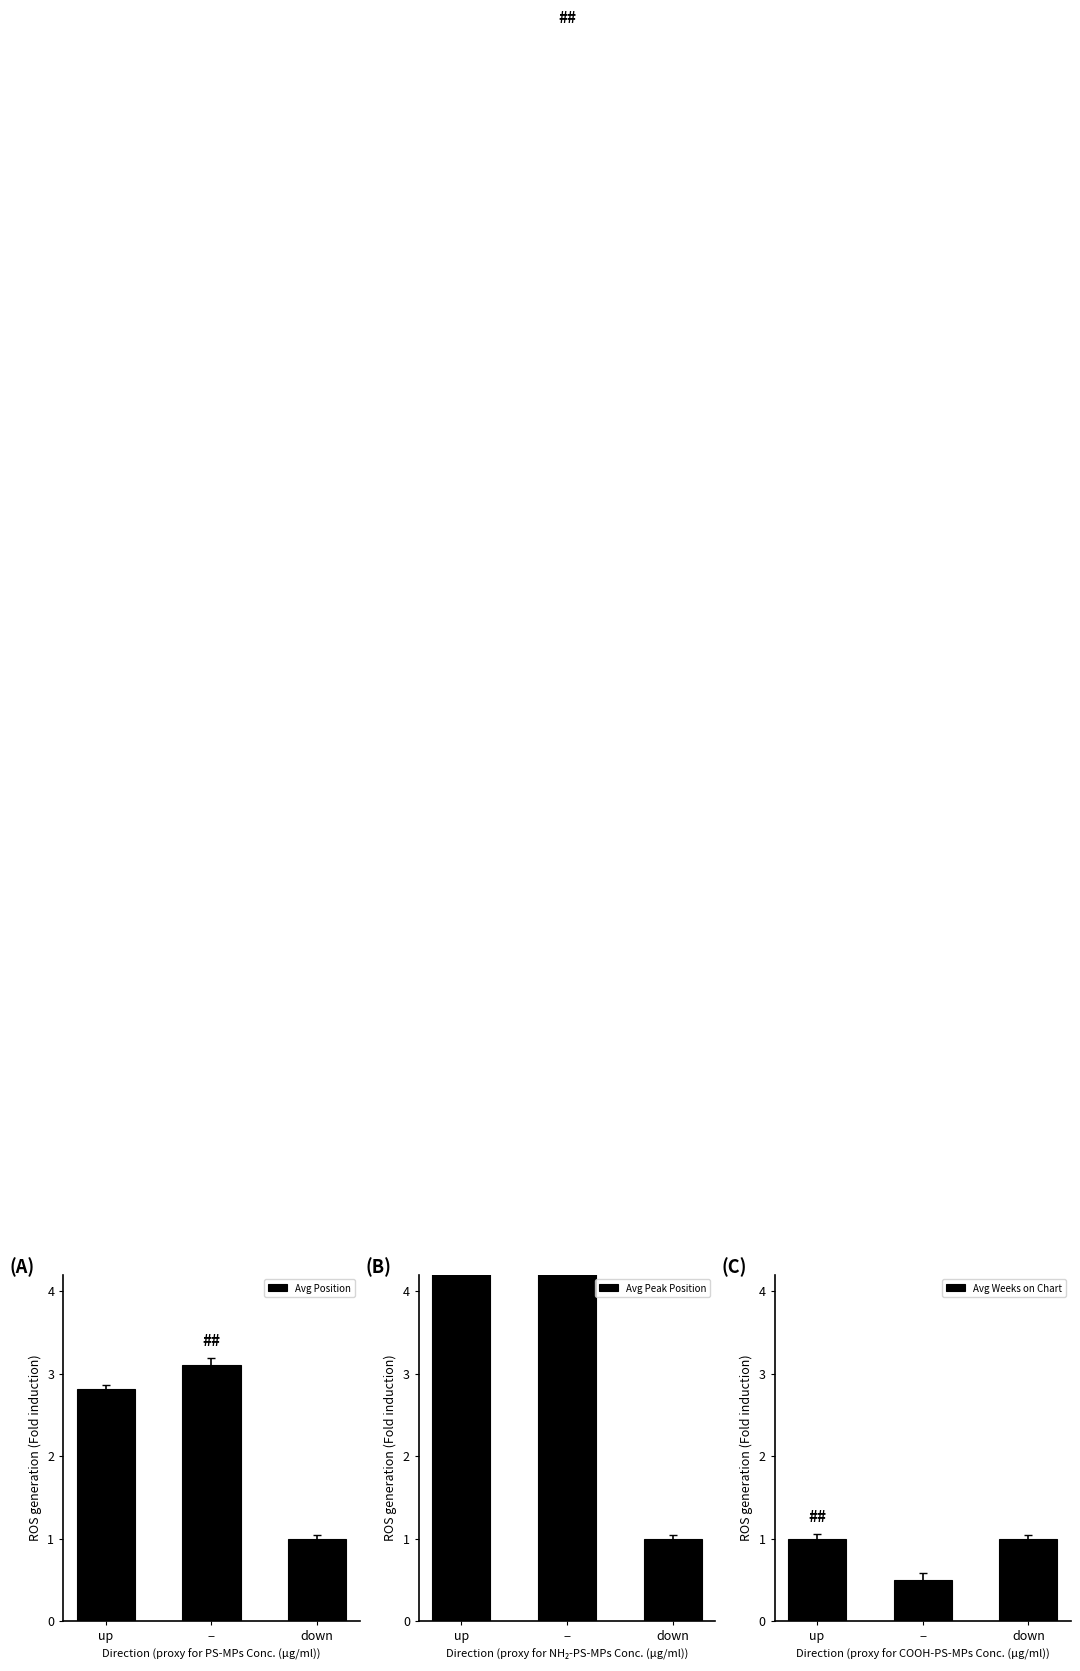

What is the spread (max minus min) of values at up?

4.5